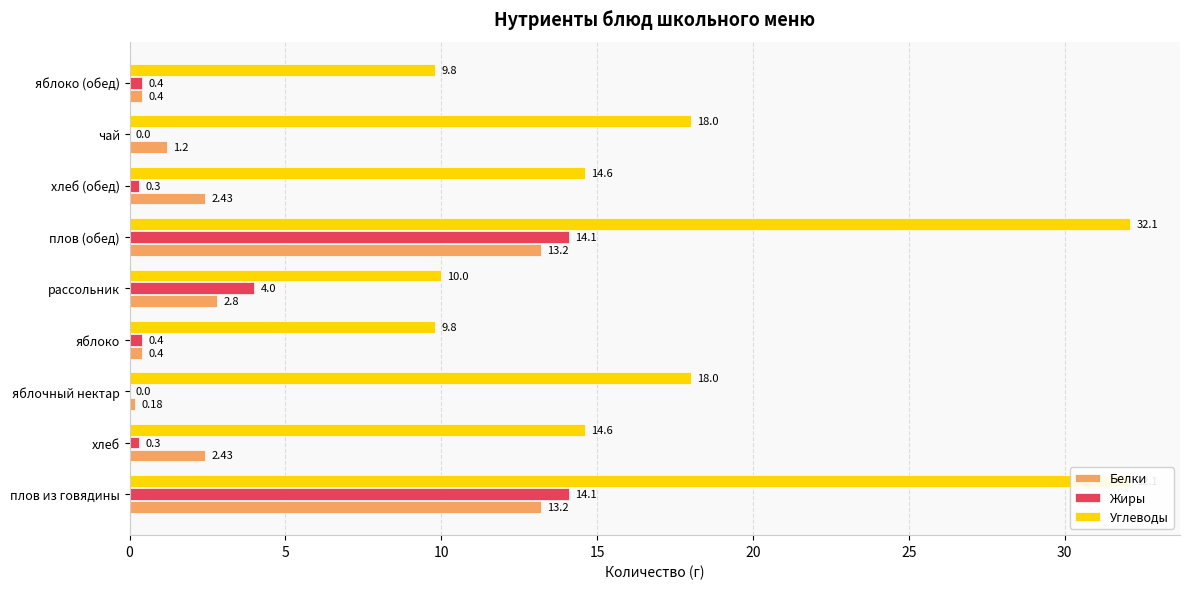

How many values in the Жиры series exceed 0?

7